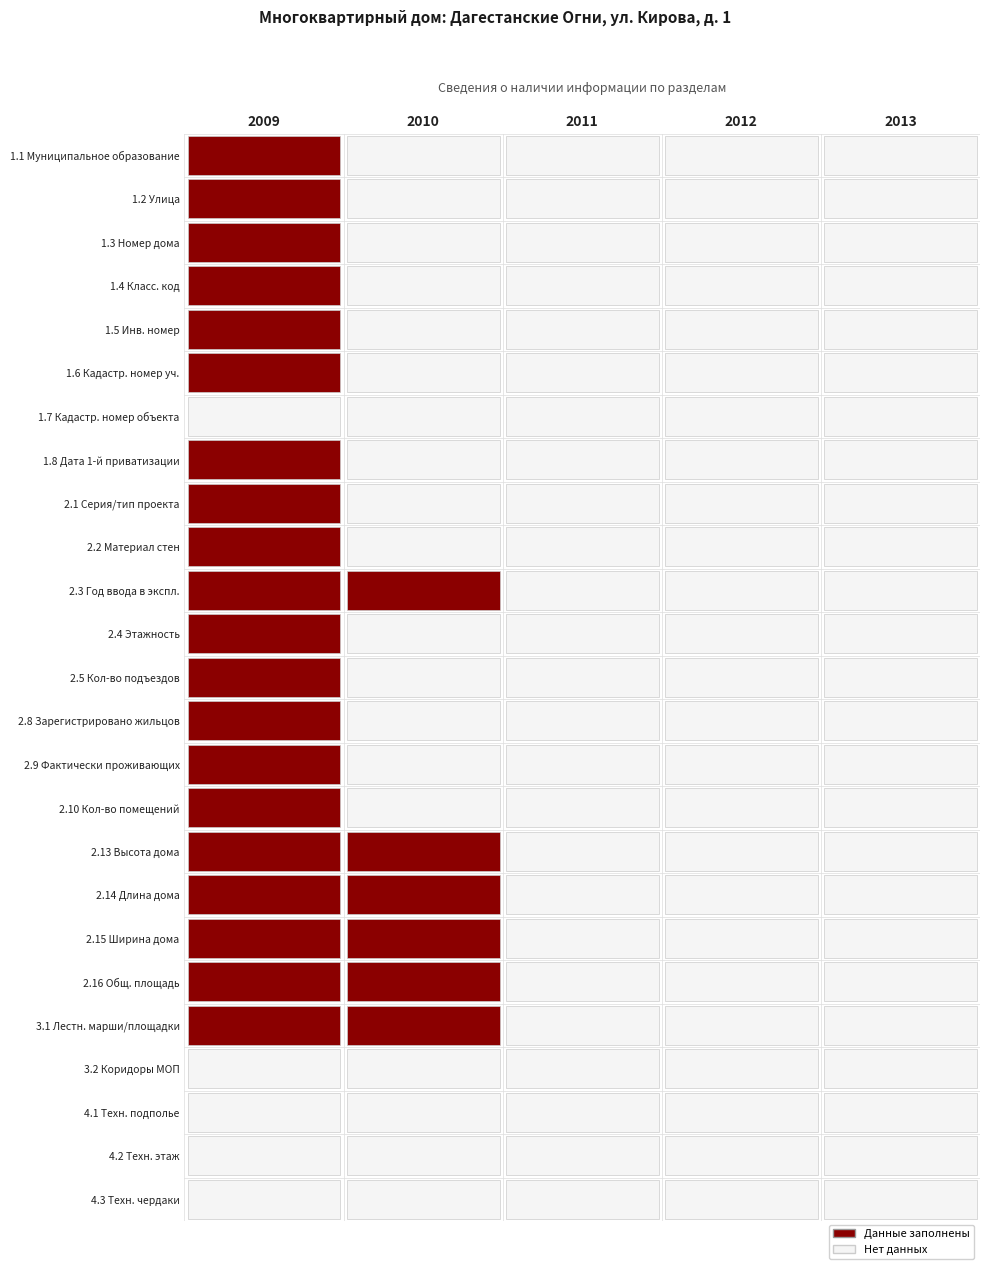

List the series in order of their peak value, lowest first.

1.7, 3.2, 4.1, 4.2, 4.3, 1.1, 1.2, 1.3, 1.4, 1.5, 1.6, 1.8, 2.1, 2.2, 2.3, 2.4, 2.5, 2.8, 2.9, 2.10, 2.13, 2.14, 2.15, 2.16, 3.1